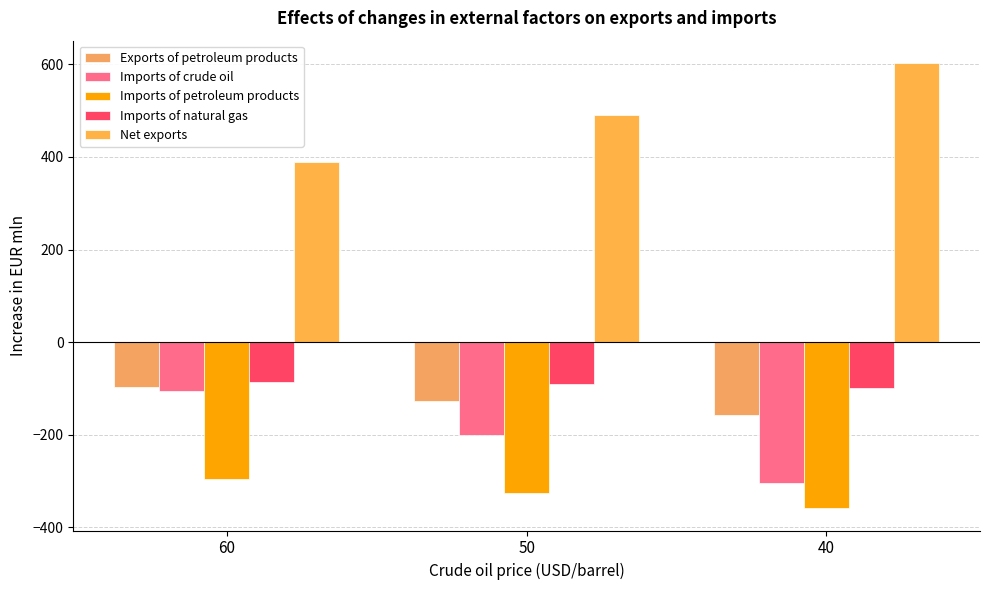

What is the value of the Exports of petroleum products bar at the 2nd from the left?

-126.2